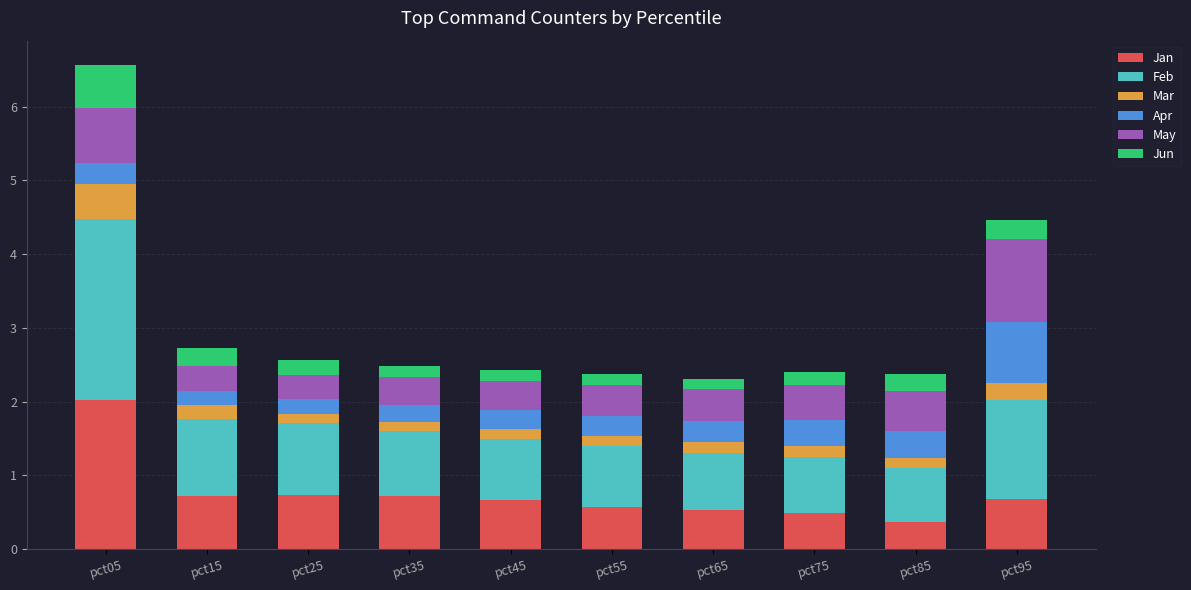

What is the highest value of the Jan series?

2.0